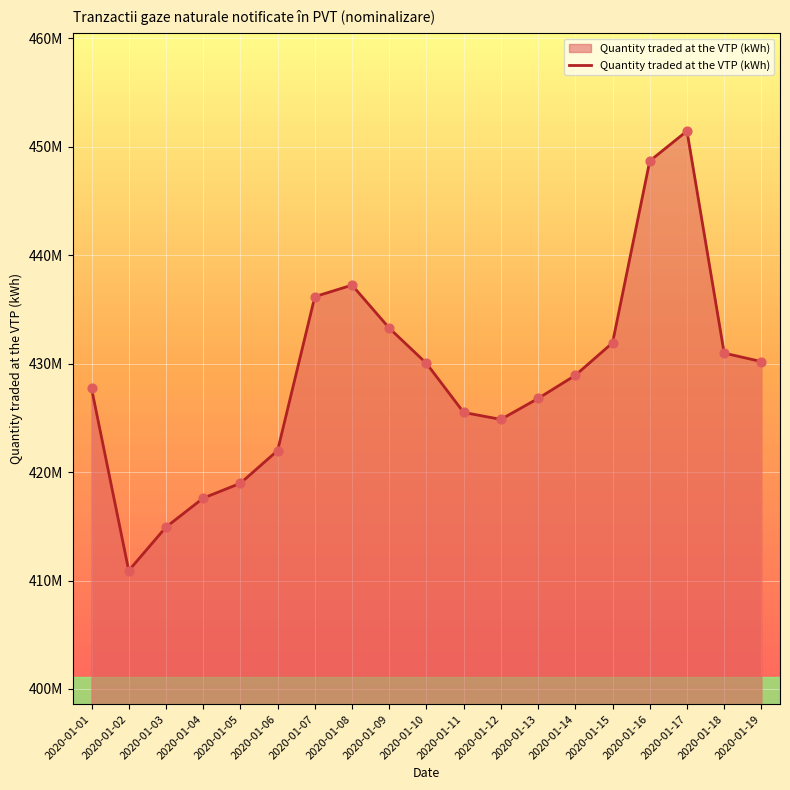

What is the ratio of the value at 2020-01-10 to the value at 2020-01-19?

1.0